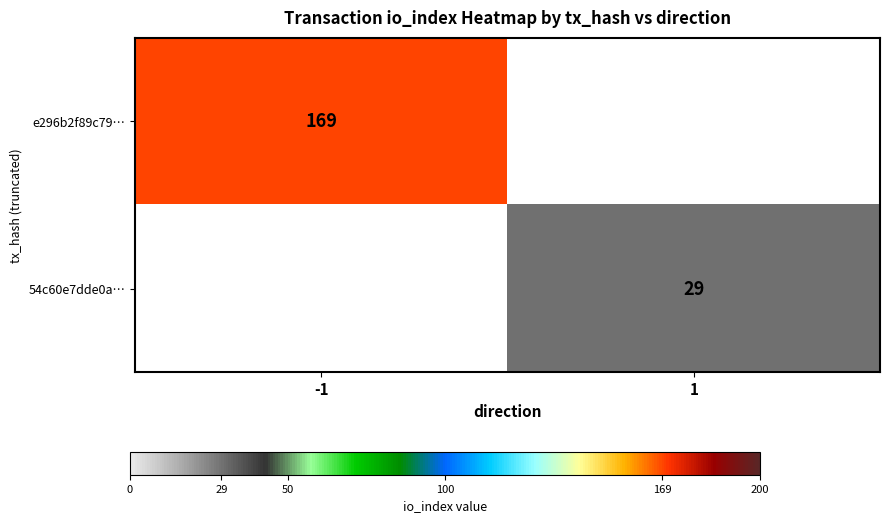

The value of e296b2f89c79… at -1 is 169. True or false?

True